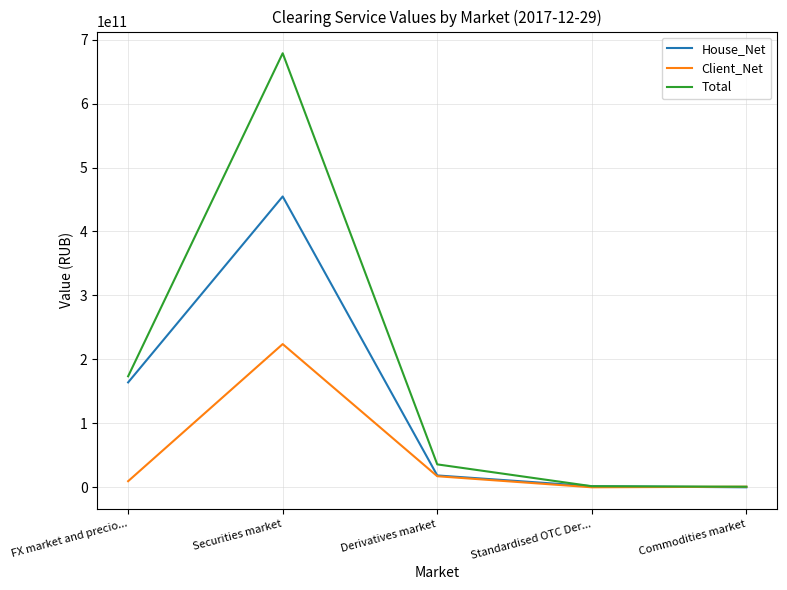

Which series has the largest total across all categories?

Total